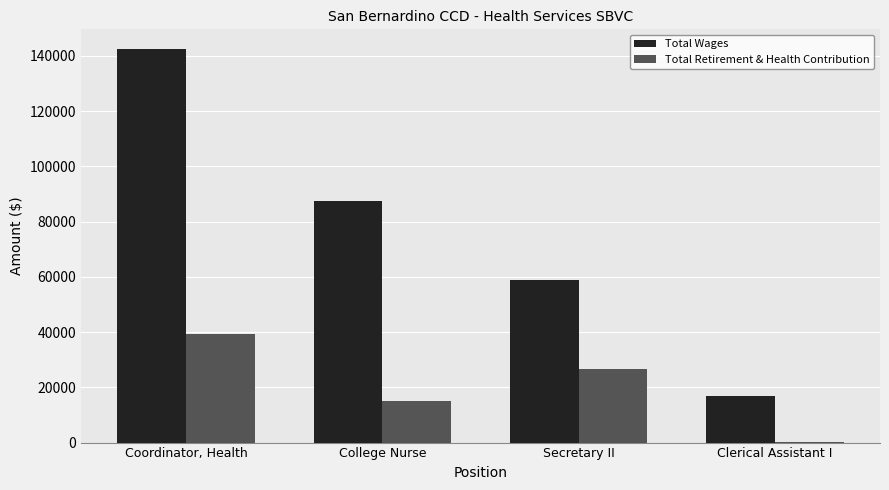

What is the difference between the Total Wages values at Clerical Assistant I and Coordinator, Health?

125681